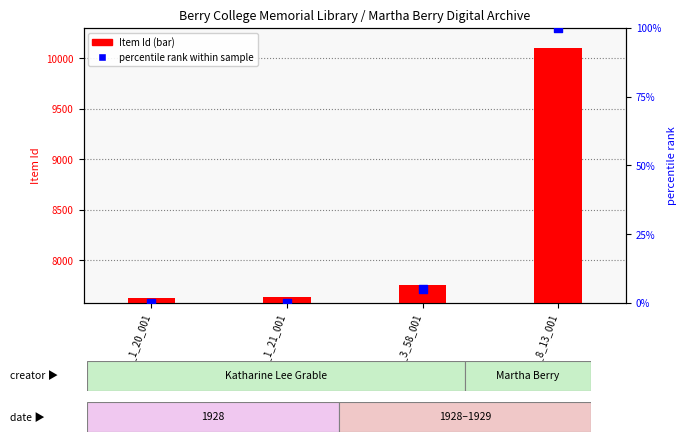

Which series has the largest total across all categories?

Item Id